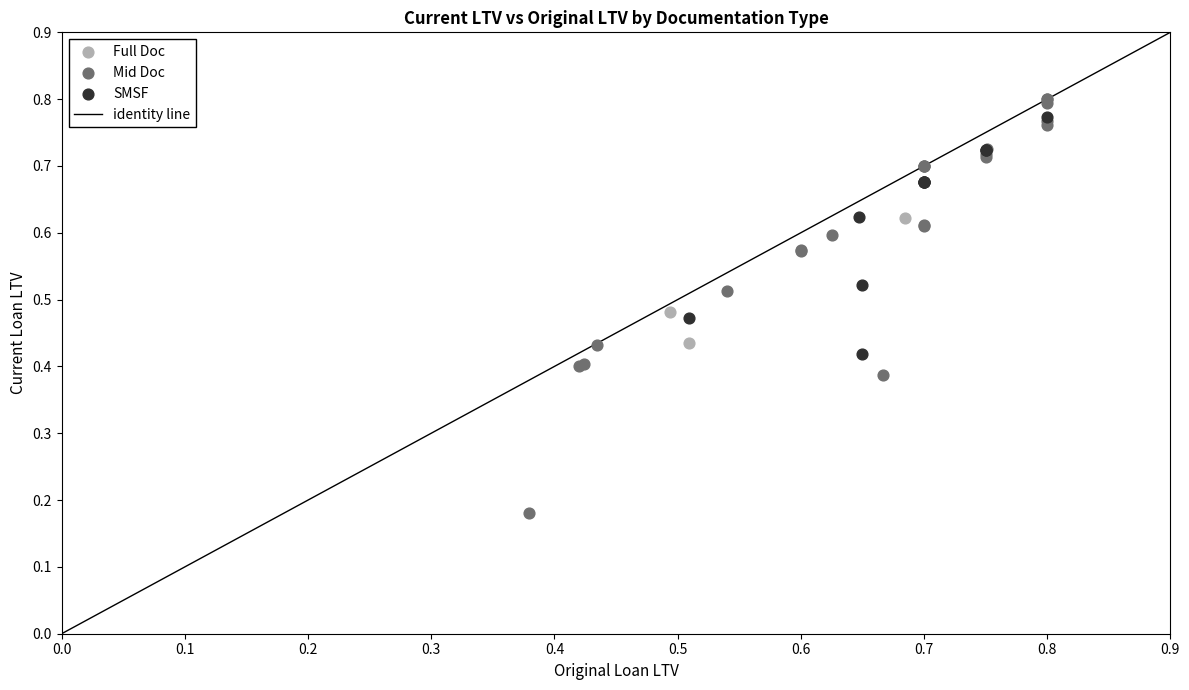

Which series has the widest spread of Y values?

Mid Doc